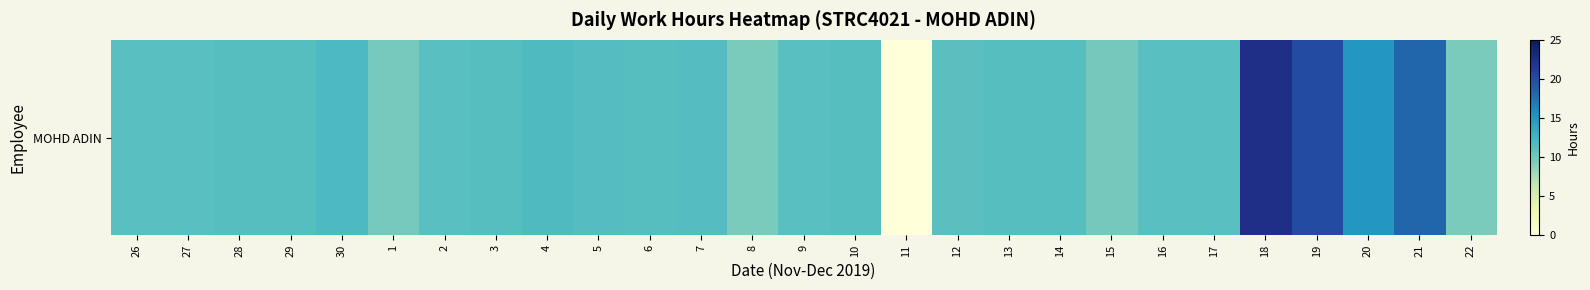

Read the value at 16.

11.3